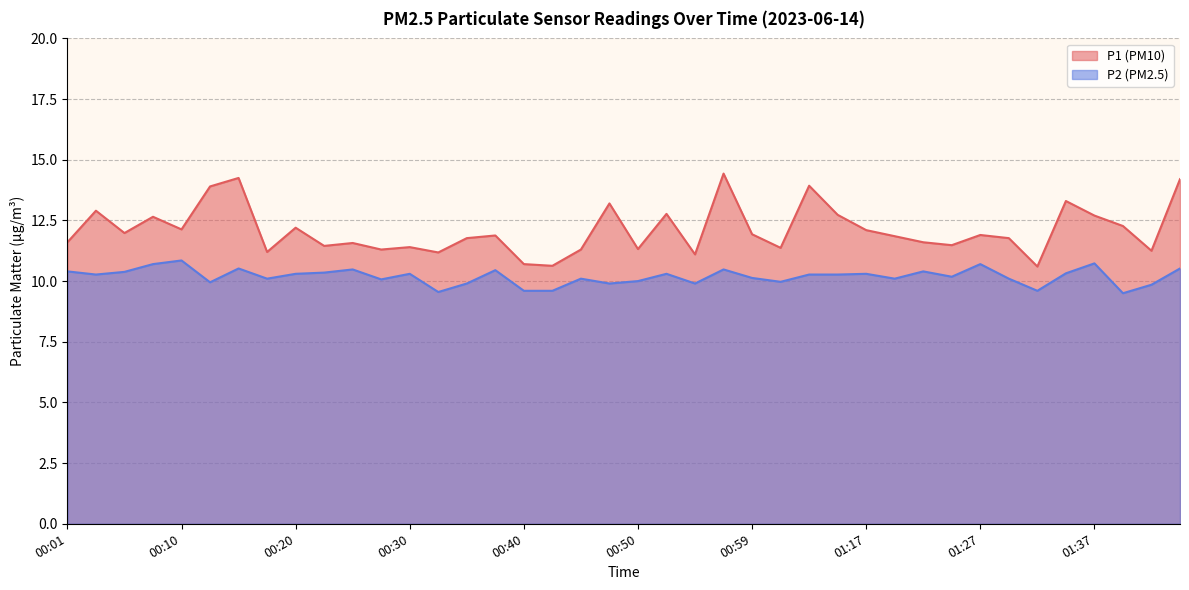

At which category is the sum across all series the highest?

00:57